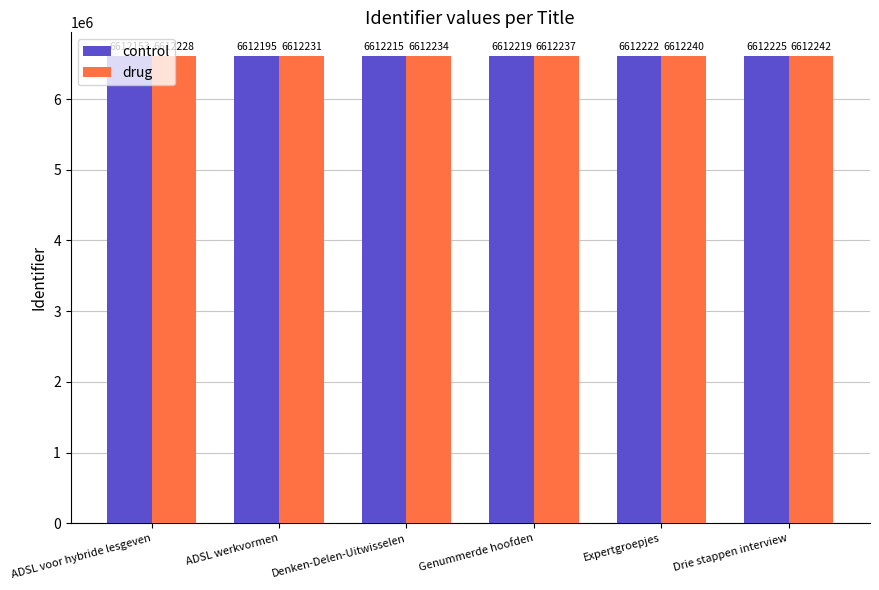

Is the value of control at Expertgroepjes greater than the value of drug at Expertgroepjes?

No